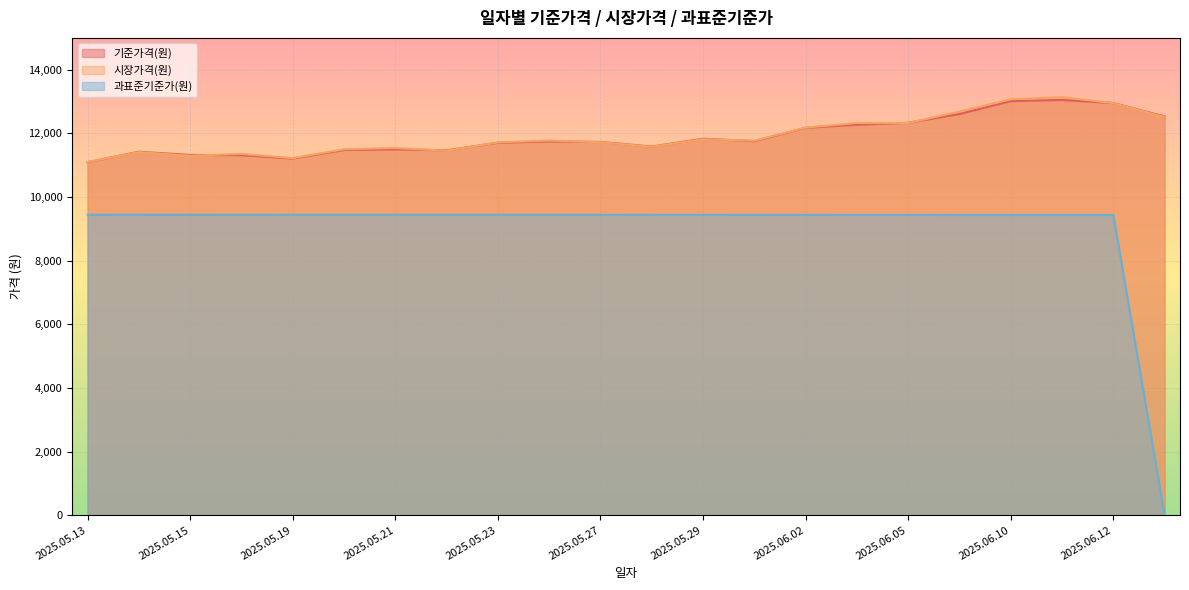

What are all the series names shown in the legend?

기준가격(원), 시장가격(원), 과표준기준가(원)